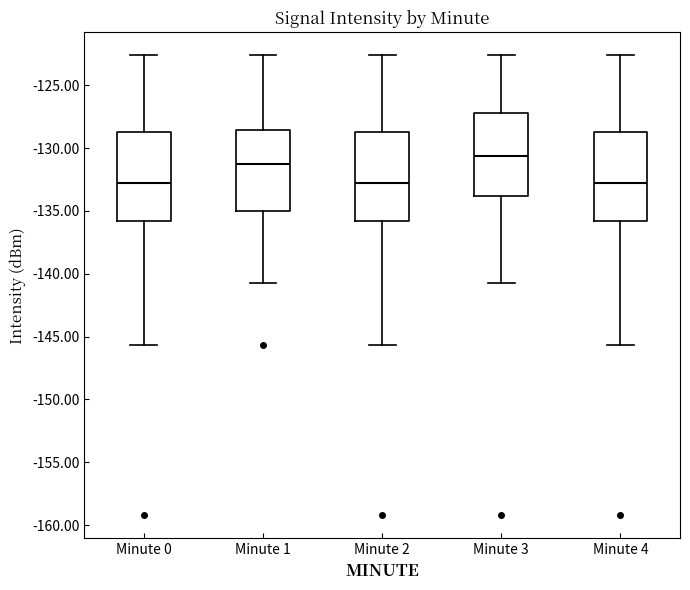

Where does the median line of the box for Minute 3 sit on the y-axis? The values are not printed on the chart, so give them approximately, as read against the axis.

-130.5